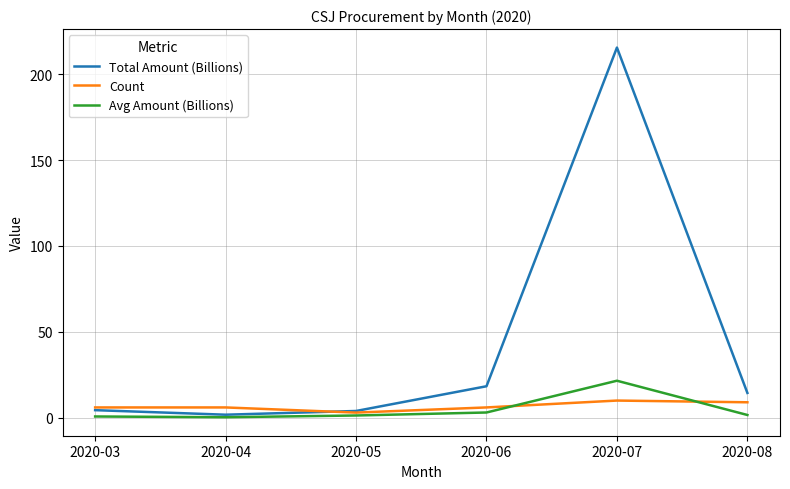

Which series has the widest spread of values?

Total Amount (Billions)